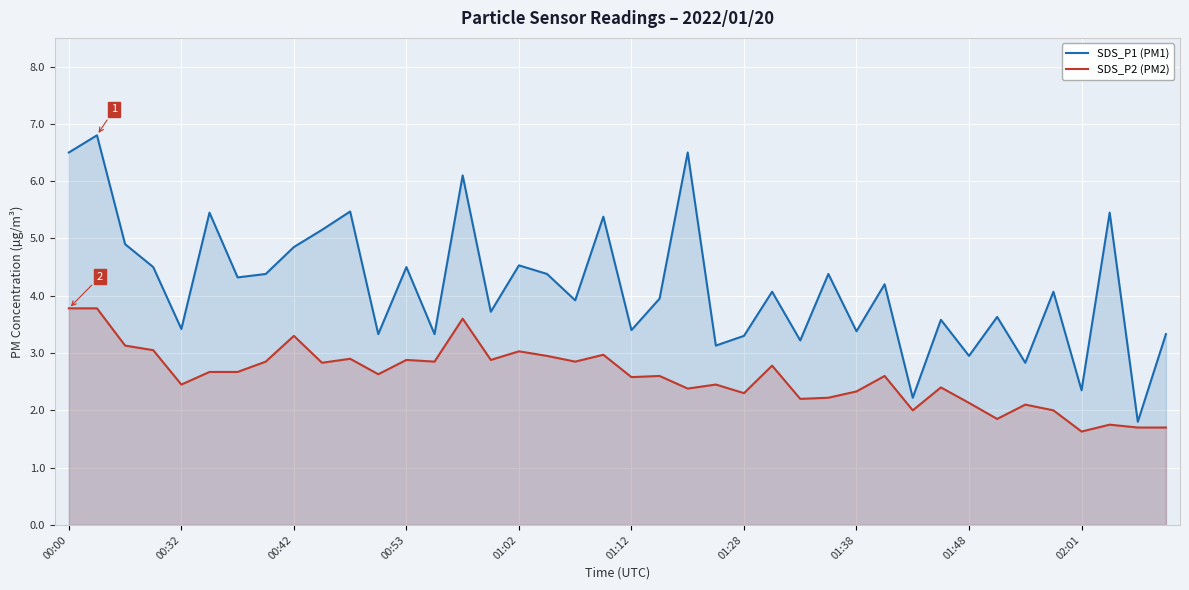

List the series in order of their peak value, lowest first.

SDS_P2 (PM2), SDS_P1 (PM1)